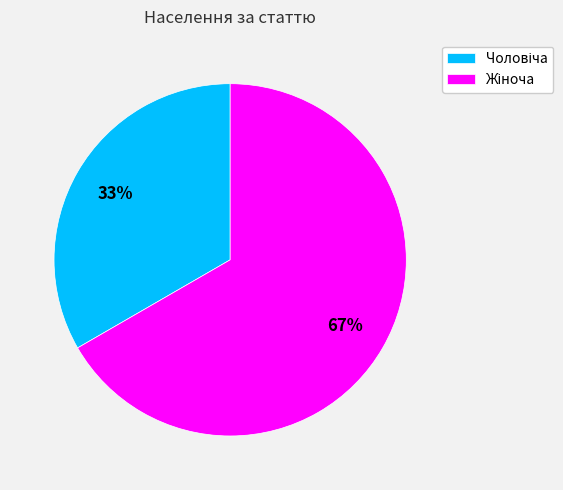

Is there a majority slice in this chart?

Yes